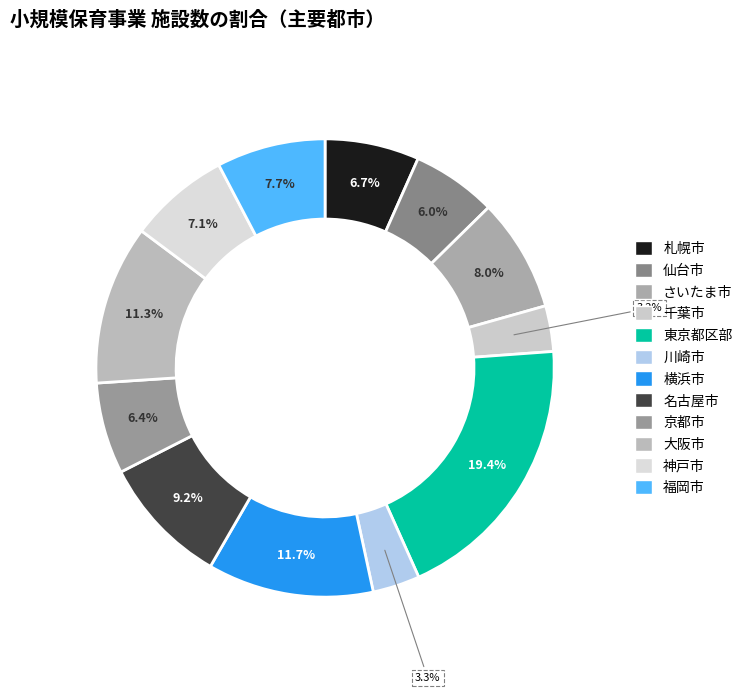

How many segments does this pie chart have?

12